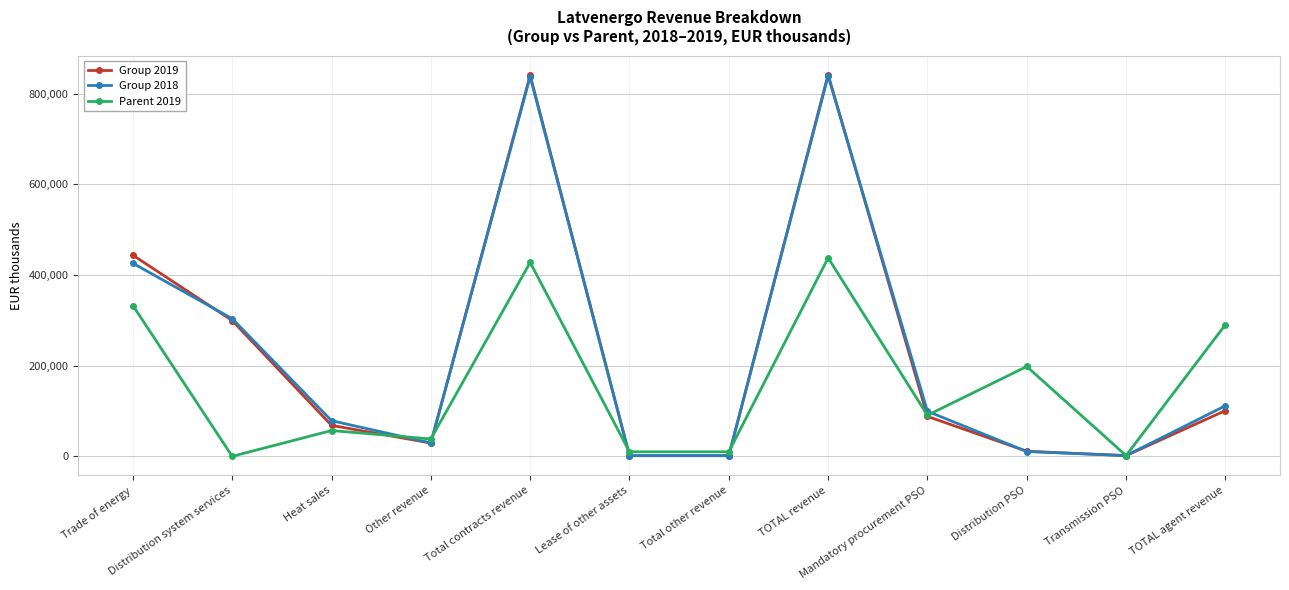

The Parent 2019 series shows 86215 at Heat sales. True or false?

False